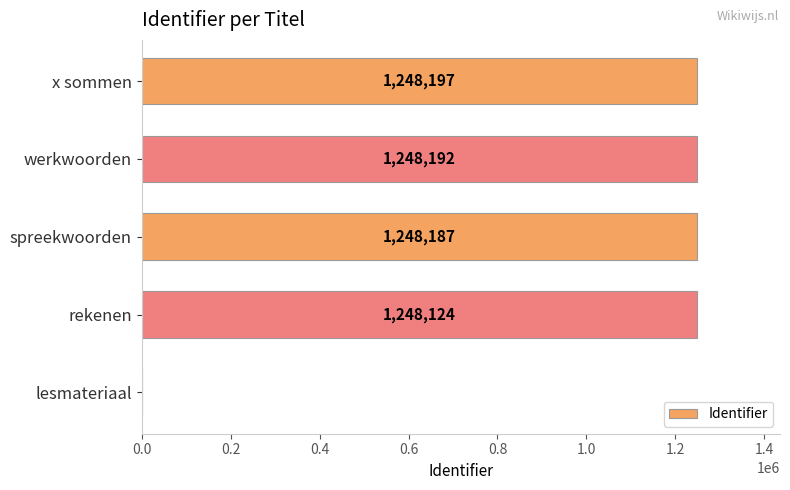

At which label is the value closest to 624098?

rekenen